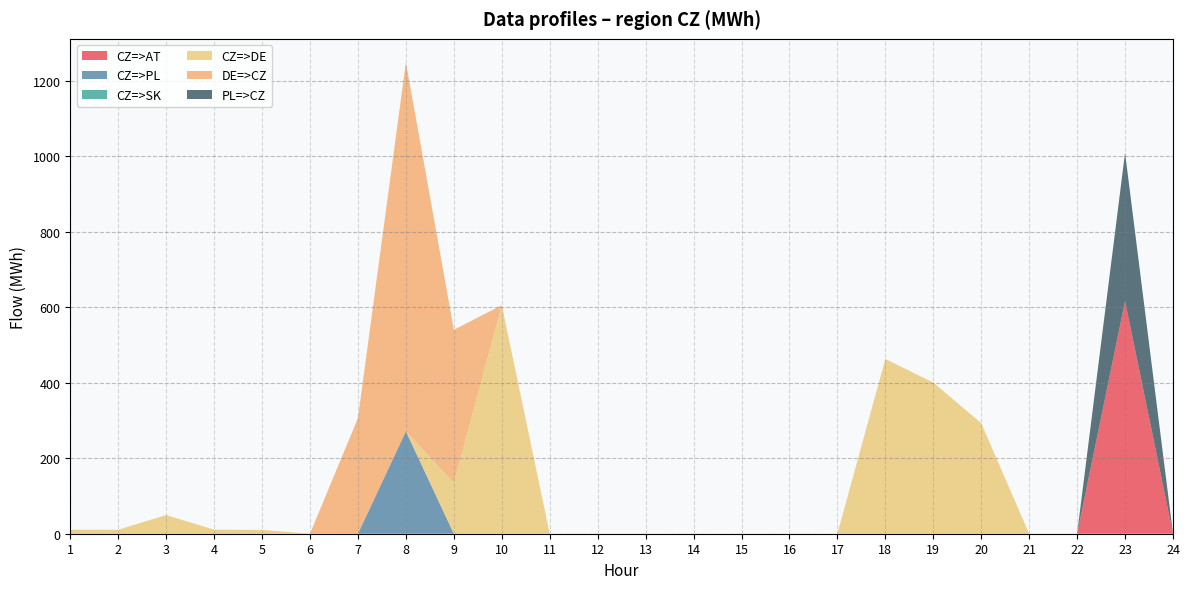

Reading left to right, transcribe all the data shown in this chart.

CZ=>AT: 1=0.0	2=0.0	3=0.0	4=0.0	5=0.0	6=0.0	7=0.0	8=0.0	9=0.0	10=0.0	11=0.0	12=0.0	13=0.0	14=0.0	15=0.0	16=0.0	17=0.0	18=0.0	19=0.0	20=0.0	21=0.0	22=0.0	23=616.0	24=0.0
CZ=>PL: 1=0.0	2=0.0	3=0.0	4=0.0	5=0.0	6=0.0	7=0.0	8=271.4	9=0.0	10=0.0	11=0.0	12=0.0	13=0.0	14=0.0	15=0.0	16=0.0	17=0.0	18=0.0	19=0.0	20=0.0	21=0.0	22=0.0	23=0.0	24=0.0
CZ=>SK: 1=0.0	2=0.0	3=0.0	4=0.0	5=0.0	6=0.0	7=0.0	8=0.0	9=0.0	10=0.0	11=0.0	12=0.0	13=0.0	14=0.0	15=0.0	16=0.0	17=0.0	18=0.0	19=0.0	20=0.0	21=0.0	22=0.0	23=0.0	24=0.0
CZ=>DE: 1=10.7	2=10.6	3=49.4	4=10.8	5=10.2	6=0.0	7=0.0	8=0.0	9=135.0	10=605.4	11=0.0	12=0.0	13=0.0	14=0.0	15=0.0	16=0.0	17=0.0	18=462.8	19=400.5	20=292.7	21=0.0	22=0.0	23=0.0	24=0.0
DE=>CZ: 1=0.0	2=0.0	3=0.0	4=0.0	5=0.0	6=0.0	7=306.2	8=977.0	9=405.0	10=0.0	11=0.0	12=0.0	13=0.0	14=0.0	15=0.0	16=0.0	17=0.0	18=0.0	19=0.0	20=0.0	21=0.0	22=0.0	23=0.0	24=0.0
PL=>CZ: 1=0.0	2=0.0	3=0.0	4=0.0	5=0.0	6=0.0	7=0.0	8=0.0	9=0.0	10=0.0	11=0.0	12=0.0	13=0.0	14=0.0	15=0.0	16=0.0	17=0.0	18=0.0	19=0.0	20=0.0	21=0.0	22=0.0	23=393.0	24=0.0